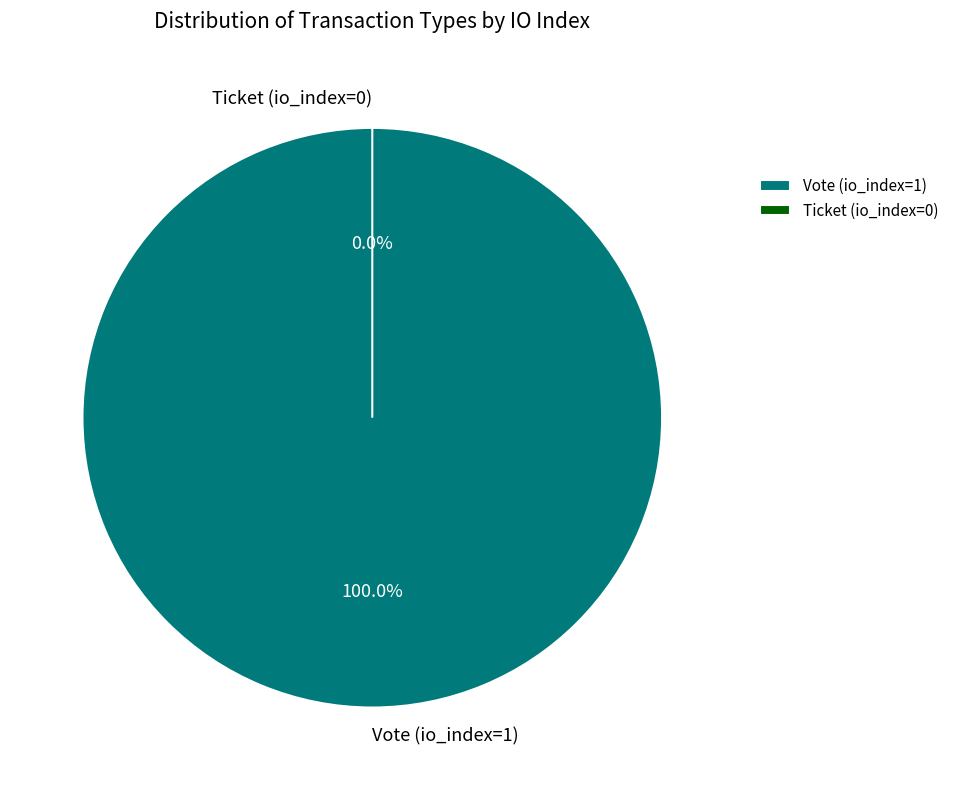

Which slice is the largest?

Vote (io_index=1)